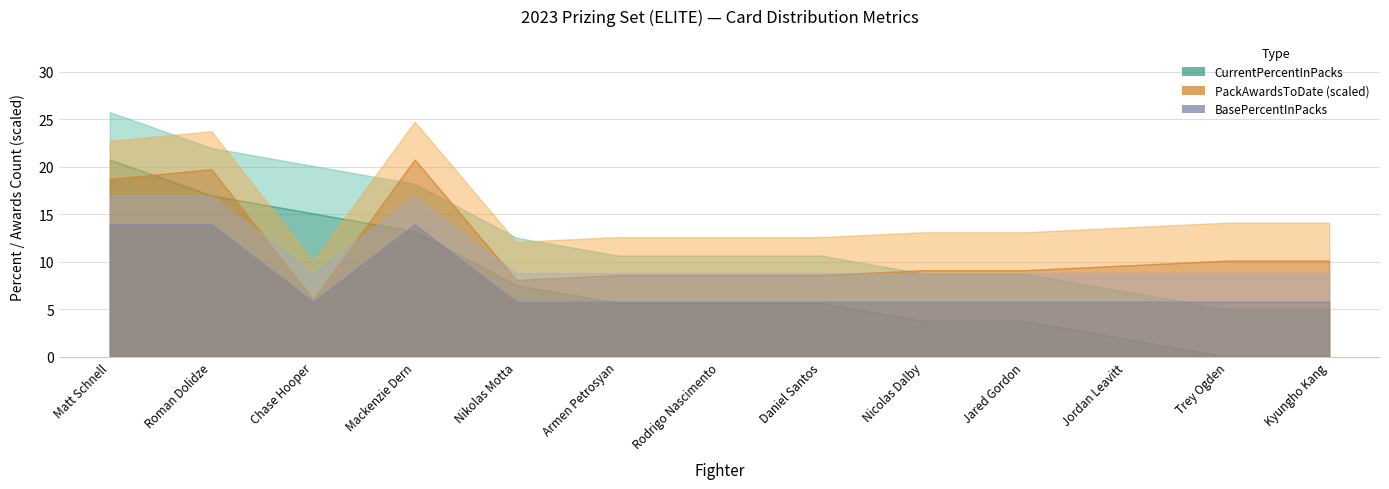

Which series ends up on top after the final intersection of BasePercentInPacks and CurrentPercentInPacks?

BasePercentInPacks